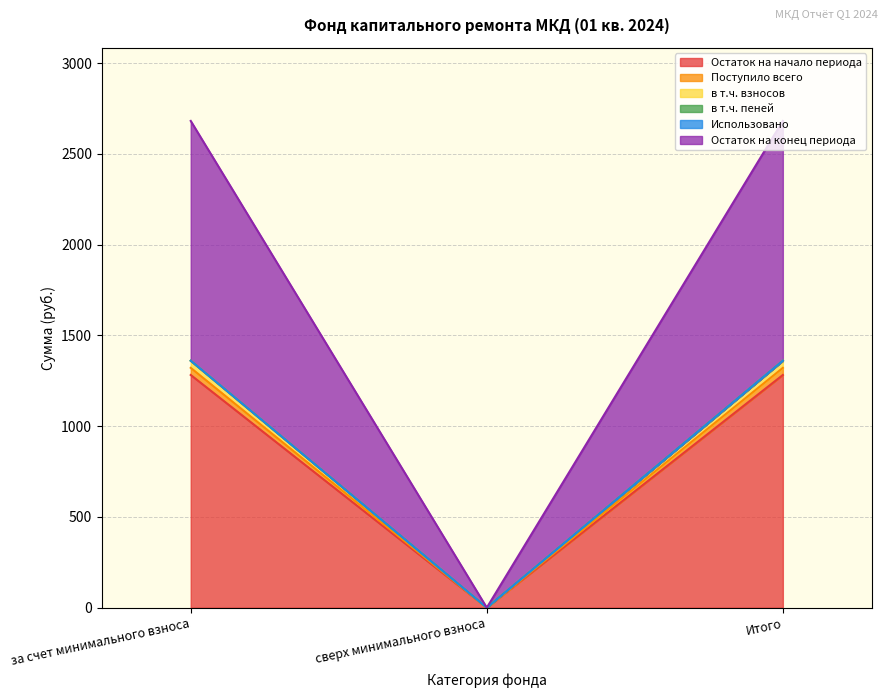

What is the label of the 1st point from the left?

за счет минимального взноса